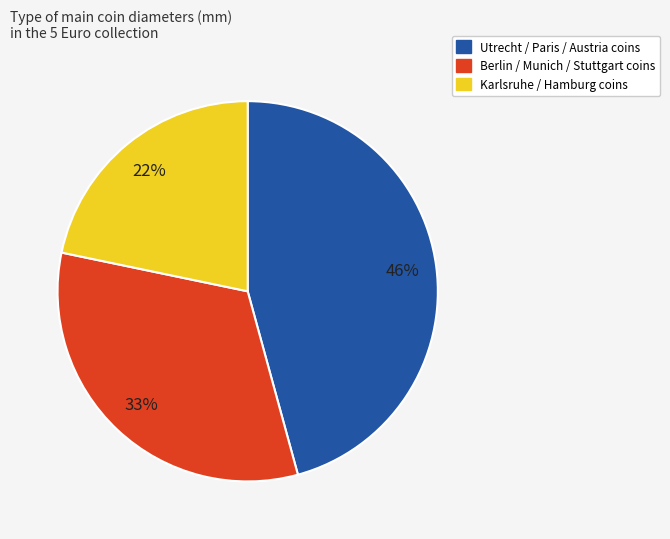

To the nearest percent, what is the difference between the largest and smallest slice percentages?

24%